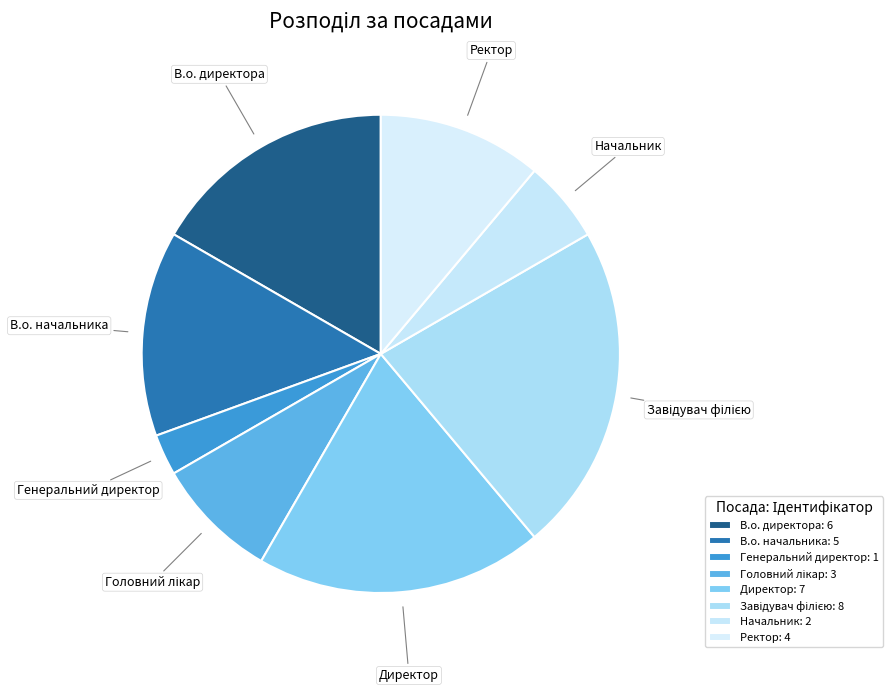

Does Генеральний директор represent more than half of the total?

No